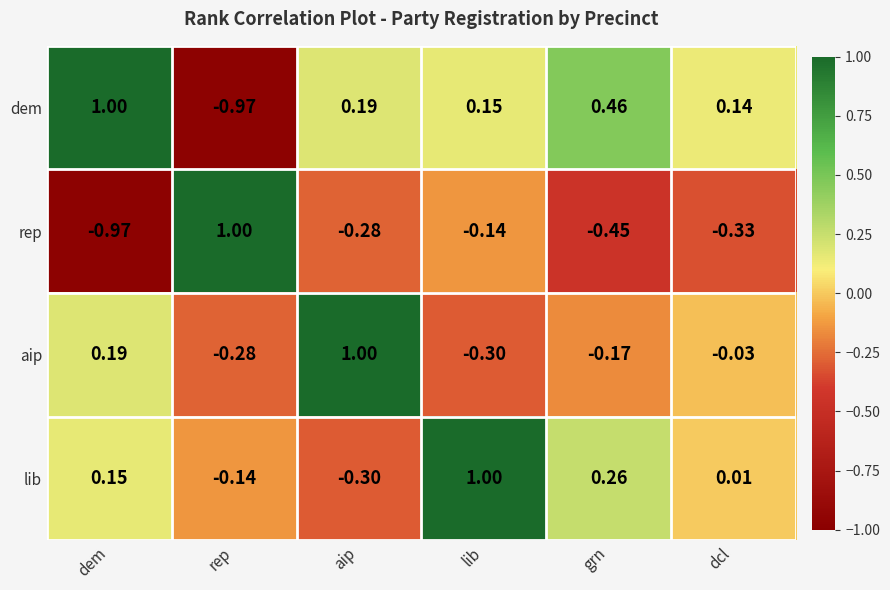

At which label does rep first exceed 0?

rep